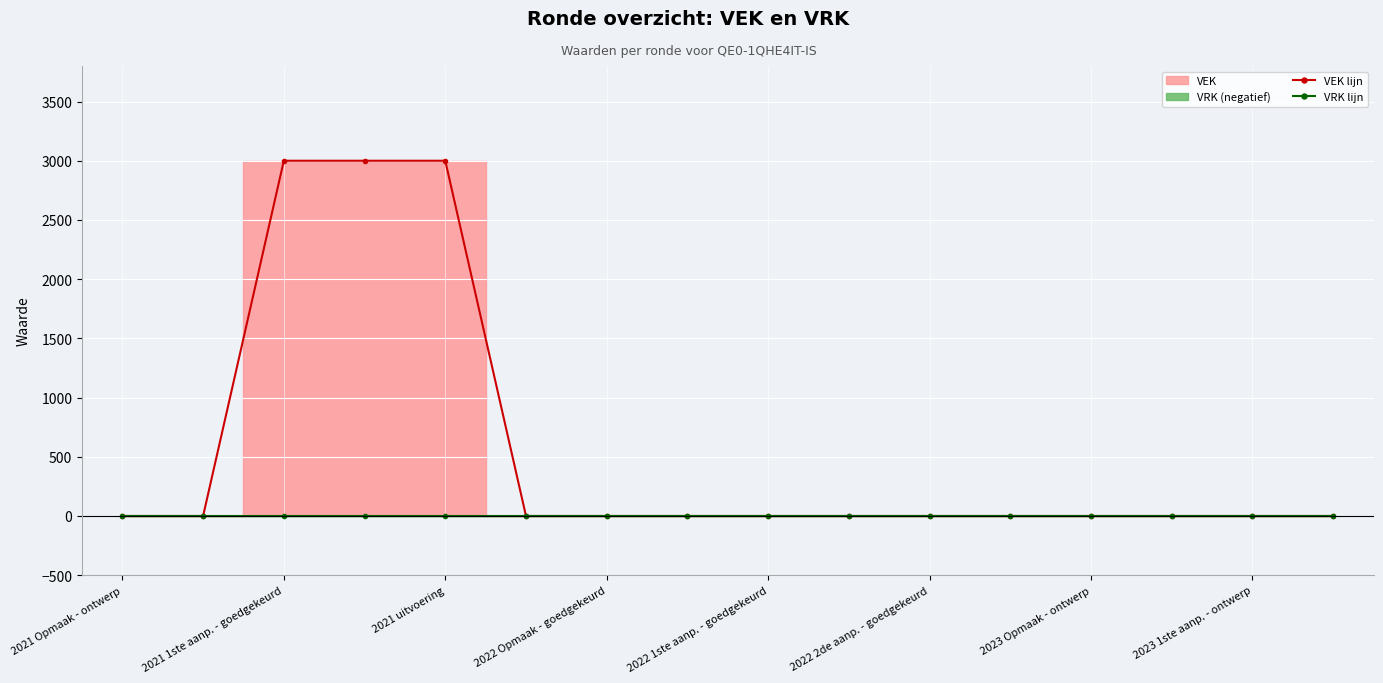

How many lines are shown in the chart?

2